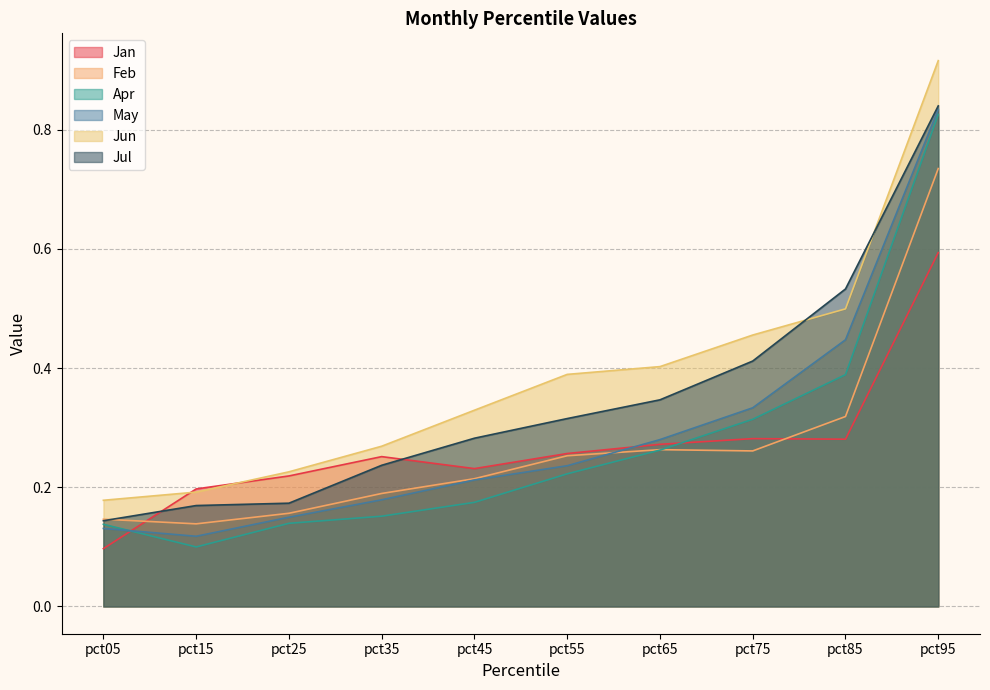

True or false: Apr has more than 0 points higher than both neighbors.

False